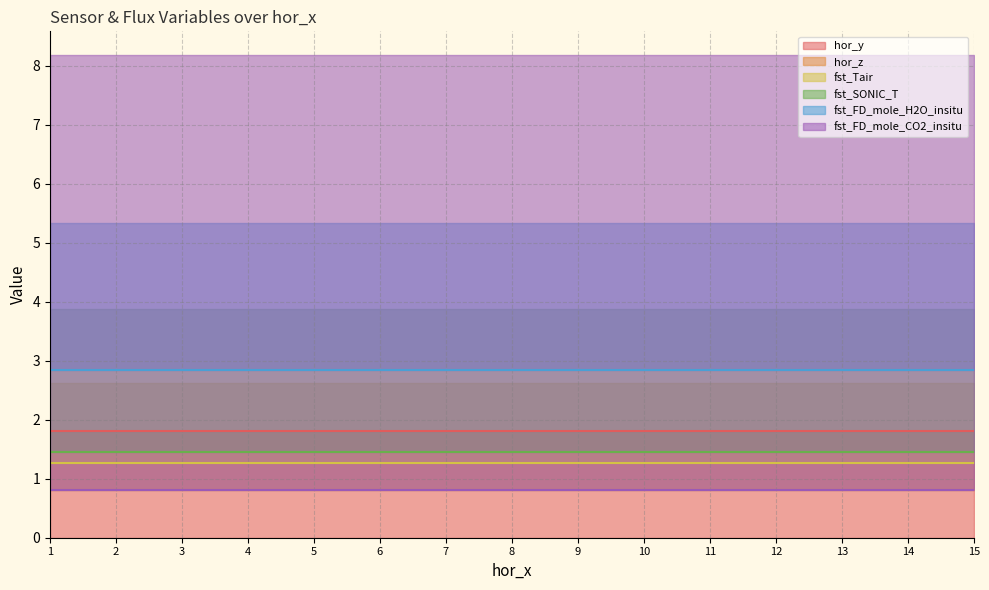

True or false: fst_FD_mole_H2O_insitu and hor_y intersect in this chart.

False